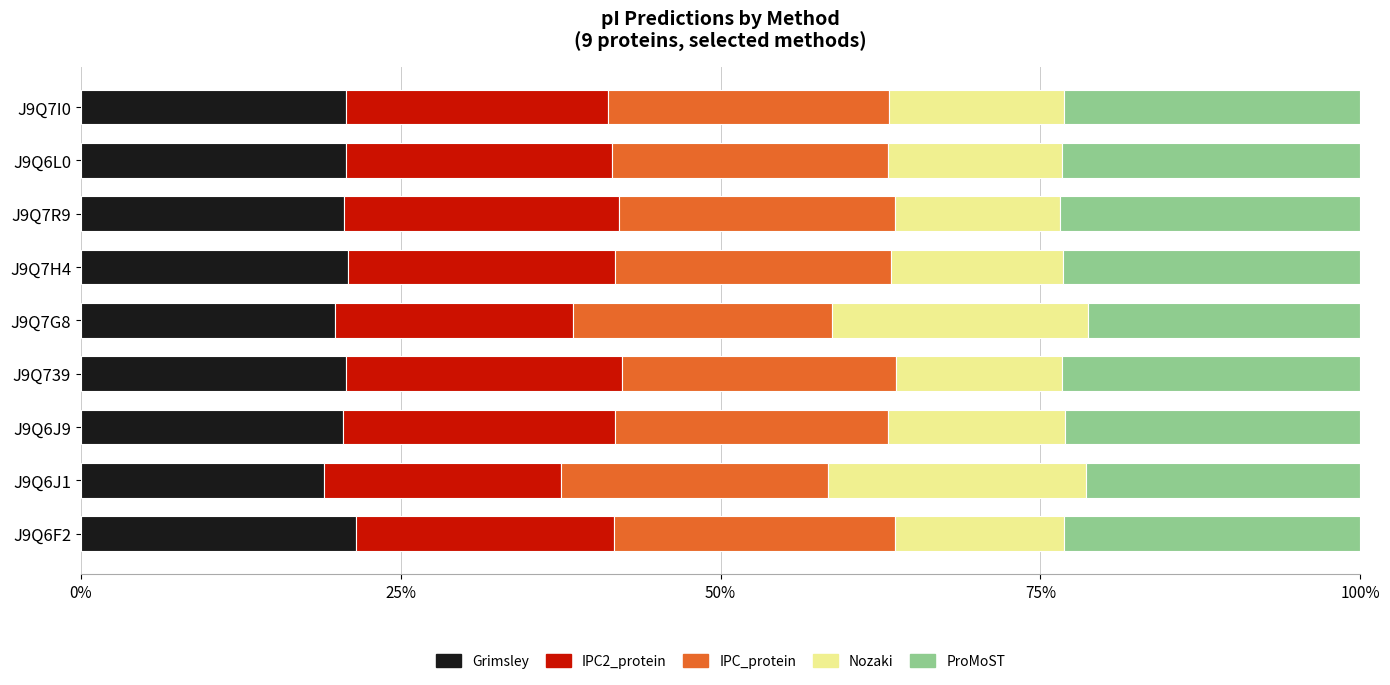

The value of Grimsley at J9Q6J1 is 19.0. True or false?

True